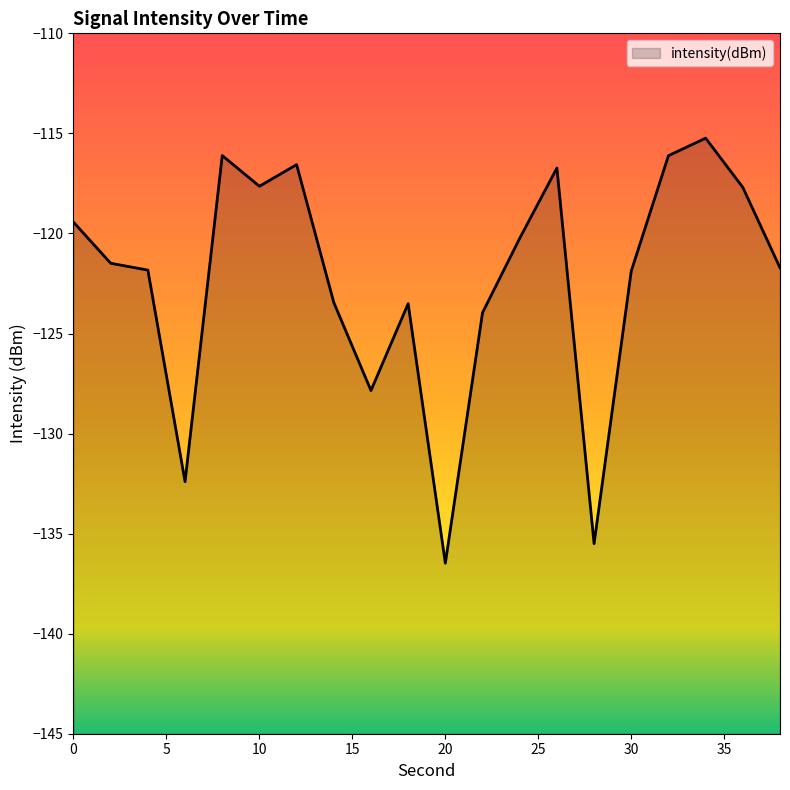

Which category has the highest value across all series?

34